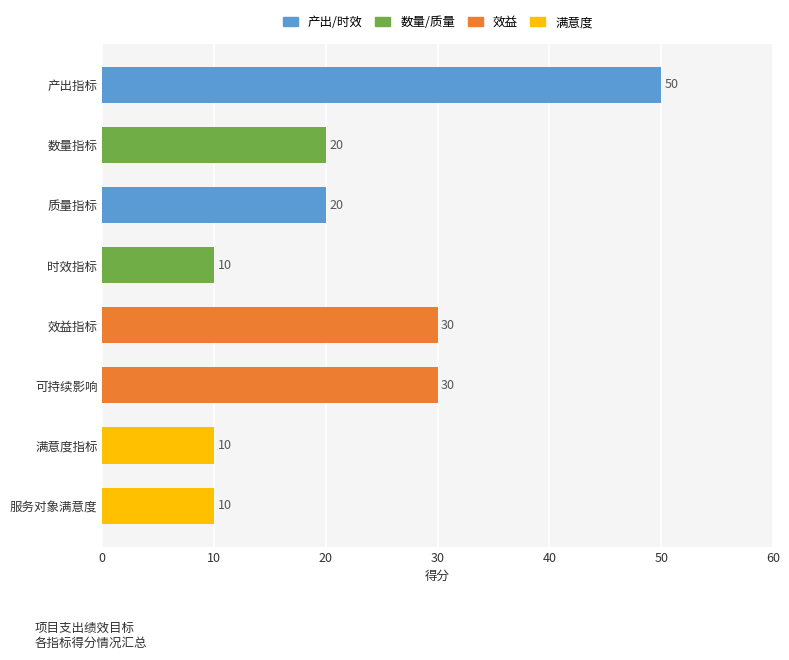

What is the smallest value displayed?

10